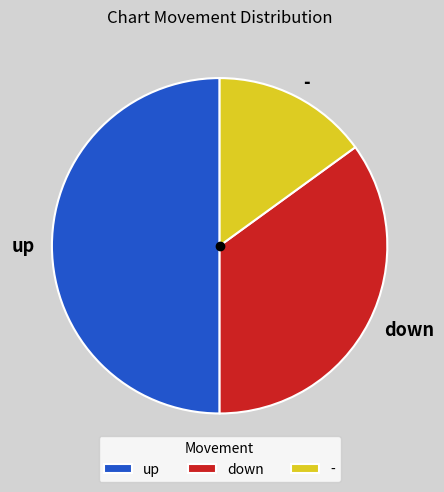

Which category has the biggest portion of the pie?

up